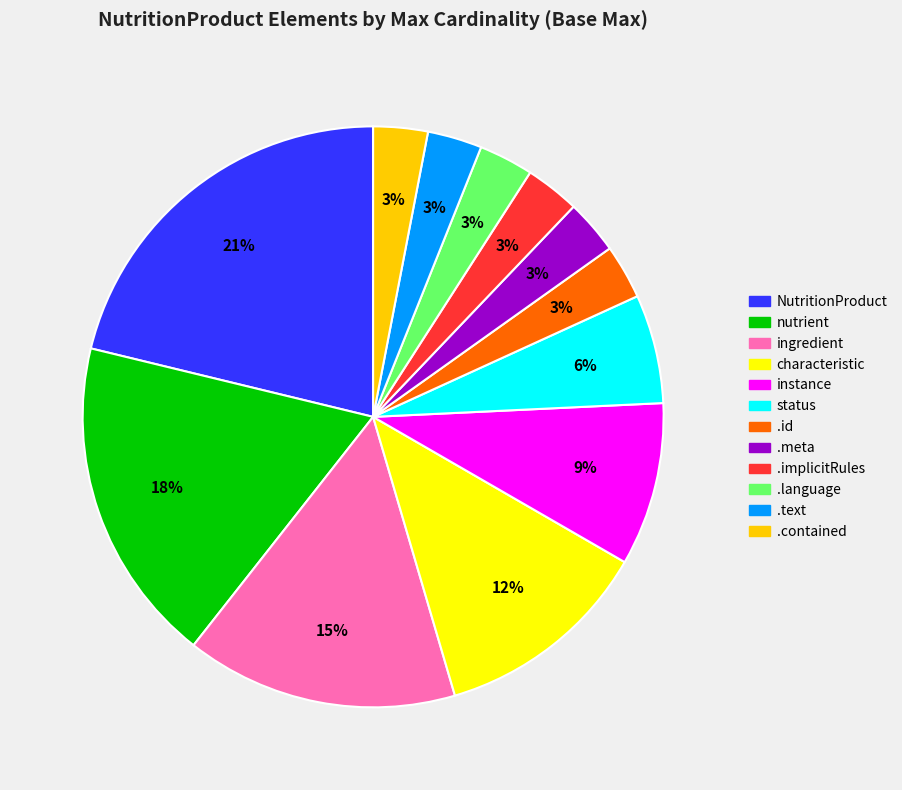

Is there a majority slice in this chart?

No